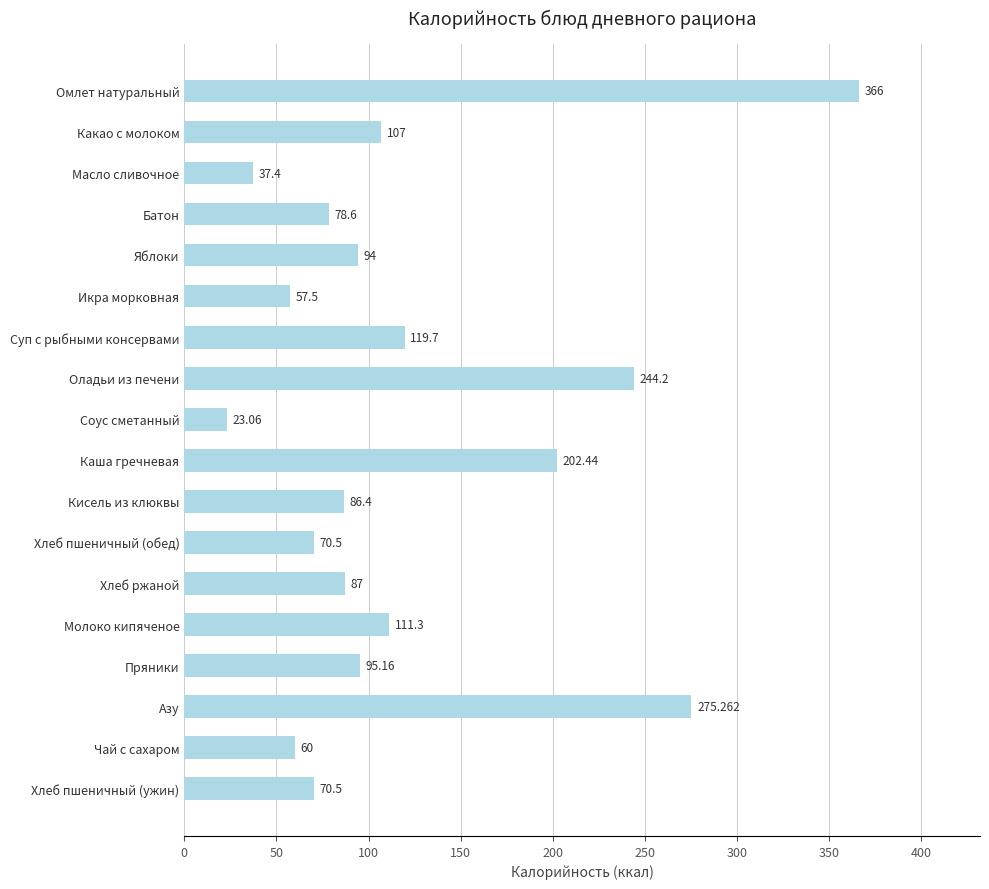

Which has a higher value, Оладьи из печени or Чай с сахаром?

Оладьи из печени